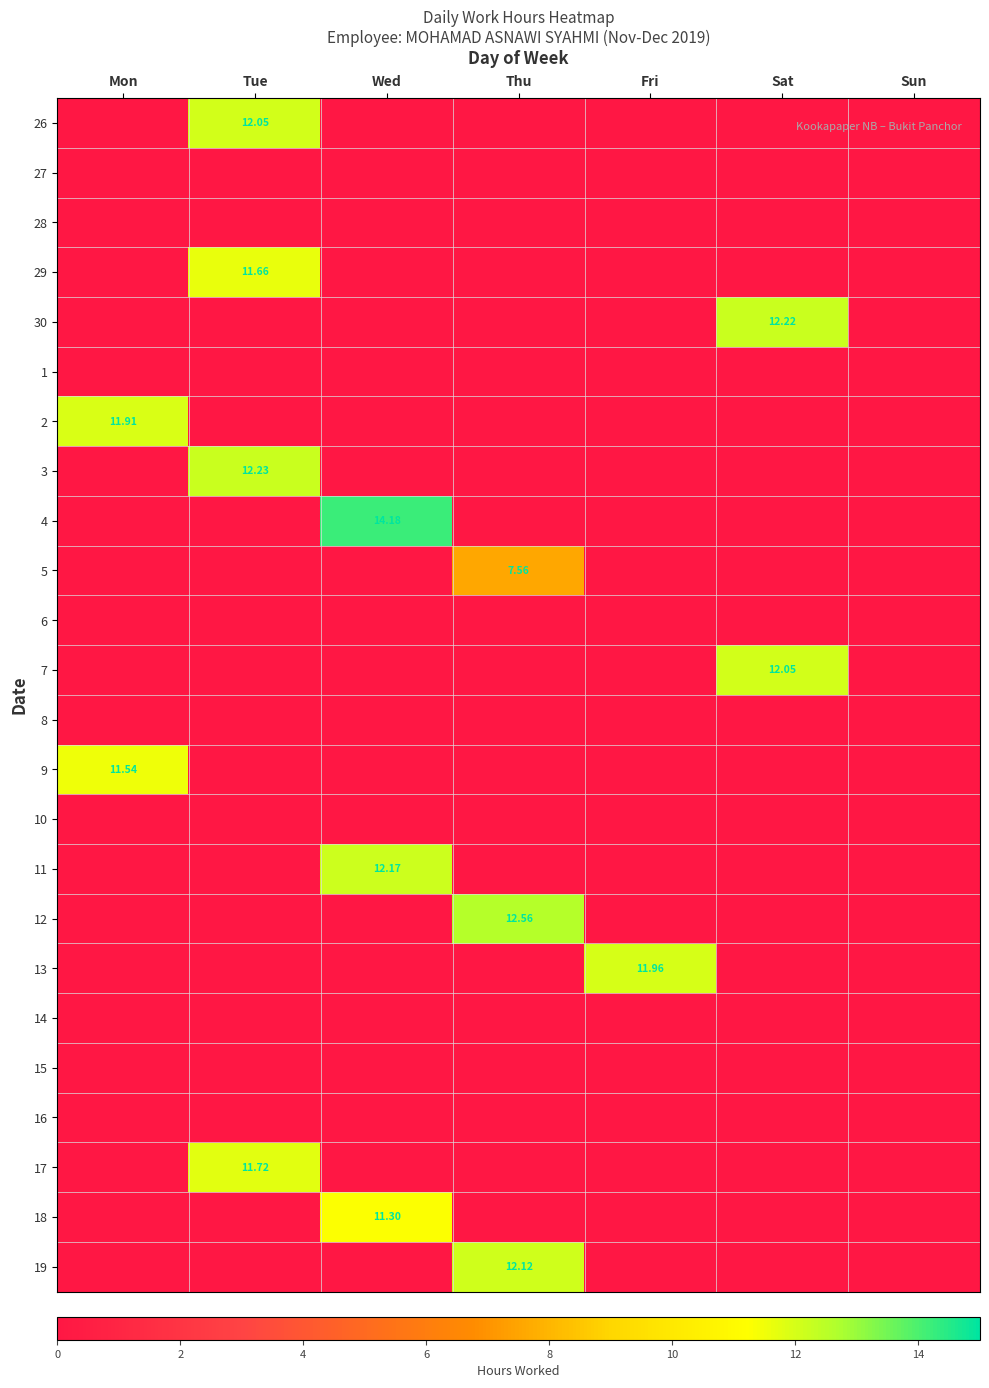

At how many categories does at least one series exceed 7?

6